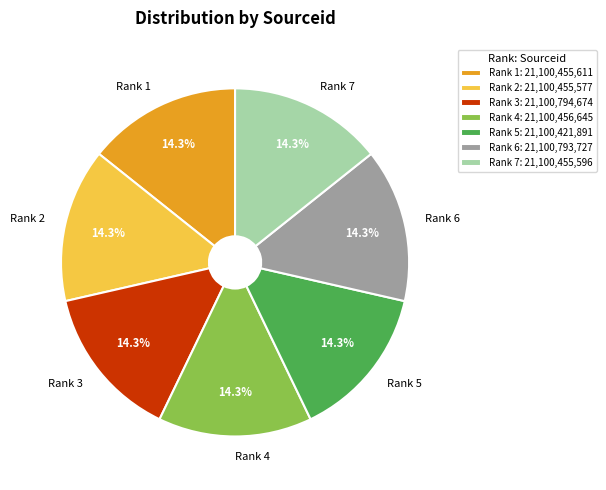

To the nearest percent, what is the average slice percentage?

14%